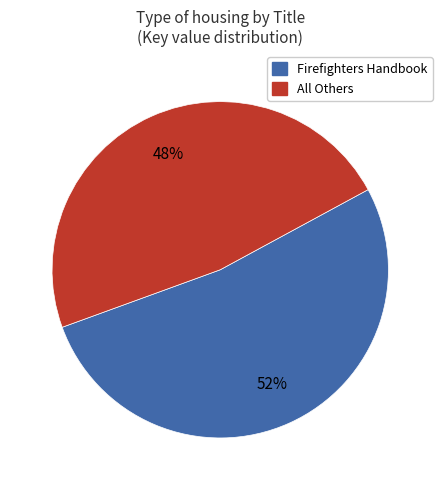

To the nearest percent, what is the average slice percentage?

50%